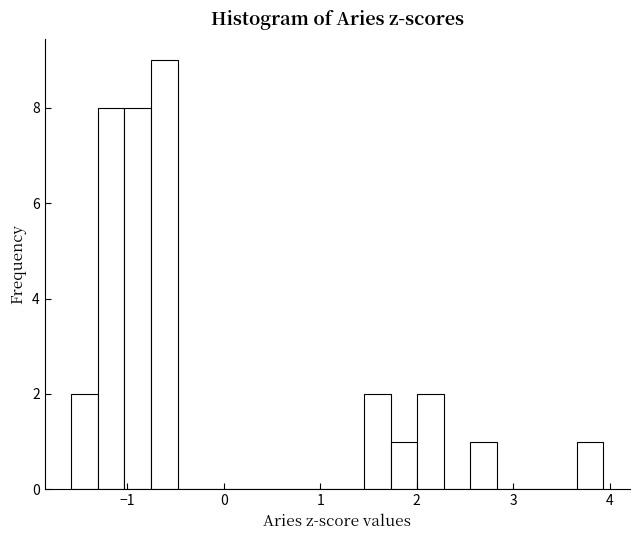

Read against the x-axis, roughly where is the centre of the tallest bar?

-0.6